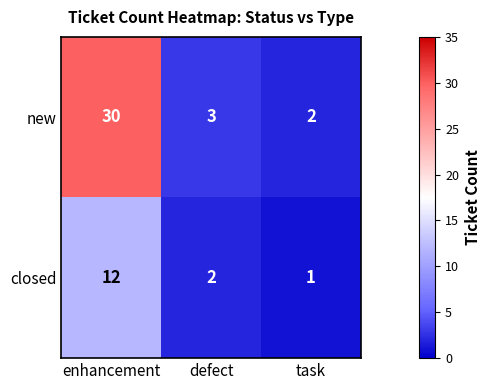

Rank the series at task from highest to lowest value.

new, closed